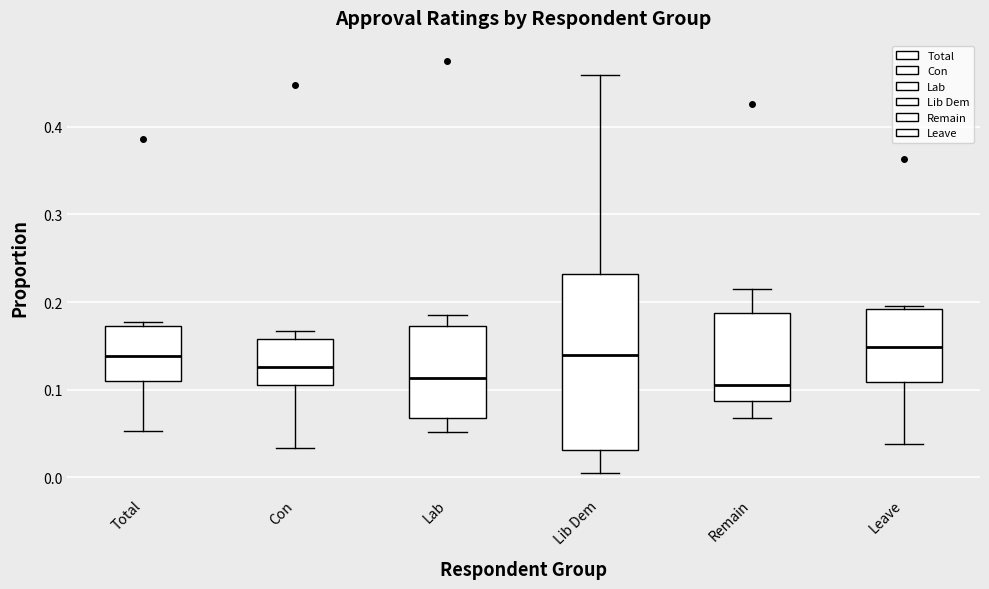

Reading left to right, transcribe this box plot: for each box, give where its median line is, the range the box spans, and where its two whiskers end, as read against the y-axis. The values are not printed on the chart, so give them approximately, as read against the axis.

Total: median 0.14, box 0.11 to 0.17, whiskers 0.05 to 0.18
Con: median 0.13, box 0.10 to 0.16, whiskers 0.03 to 0.17
Lab: median 0.11, box 0.07 to 0.17, whiskers 0.05 to 0.18
Lib Dem: median 0.14, box 0.03 to 0.23, whiskers 0.00 to 0.46
Remain: median 0.11, box 0.09 to 0.19, whiskers 0.07 to 0.21
Leave: median 0.15, box 0.11 to 0.19, whiskers 0.04 to 0.20